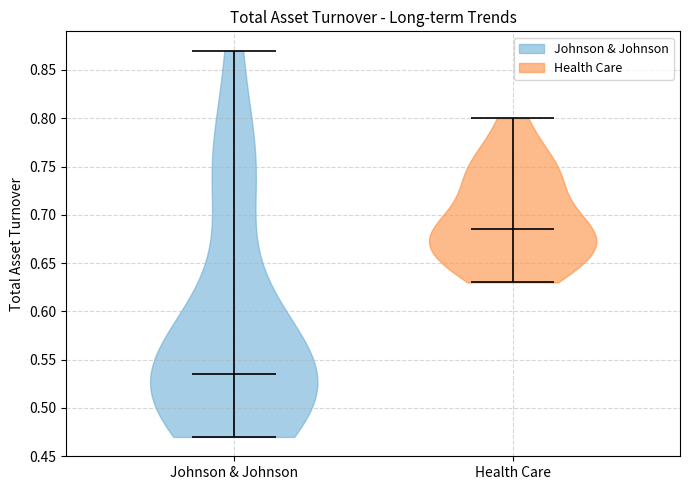

Which violin has the highest median line?

Health Care